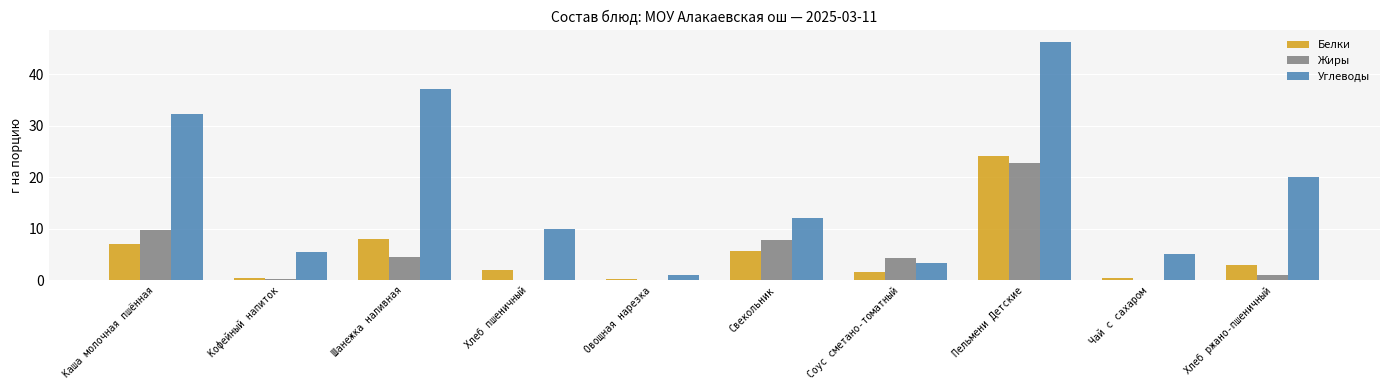

At which label does Жиры first exceed 4?

Каша молочная пшённая